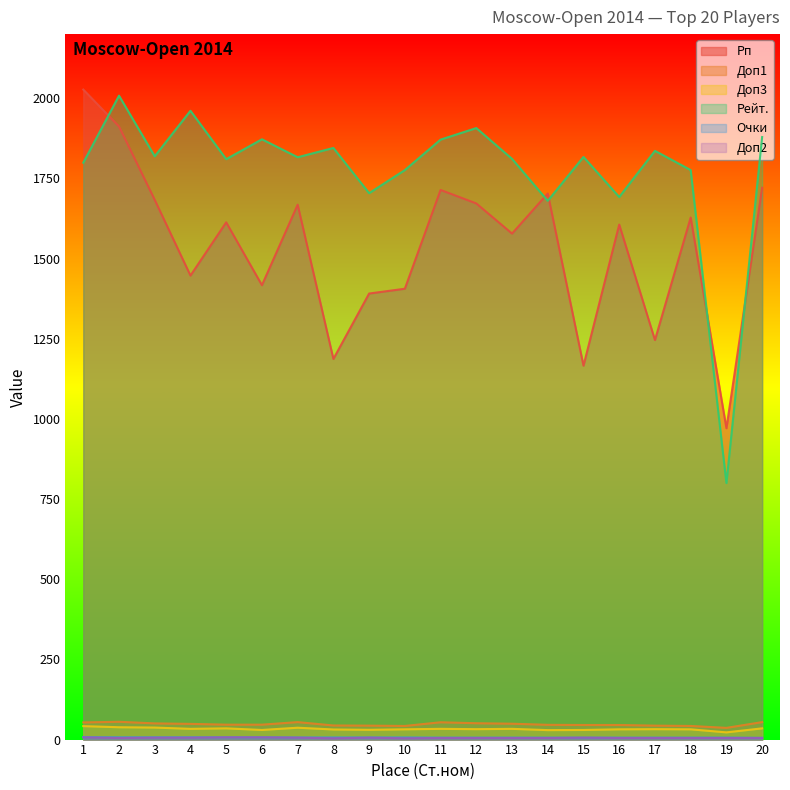

Read the Доп1 value at 5.

46.5